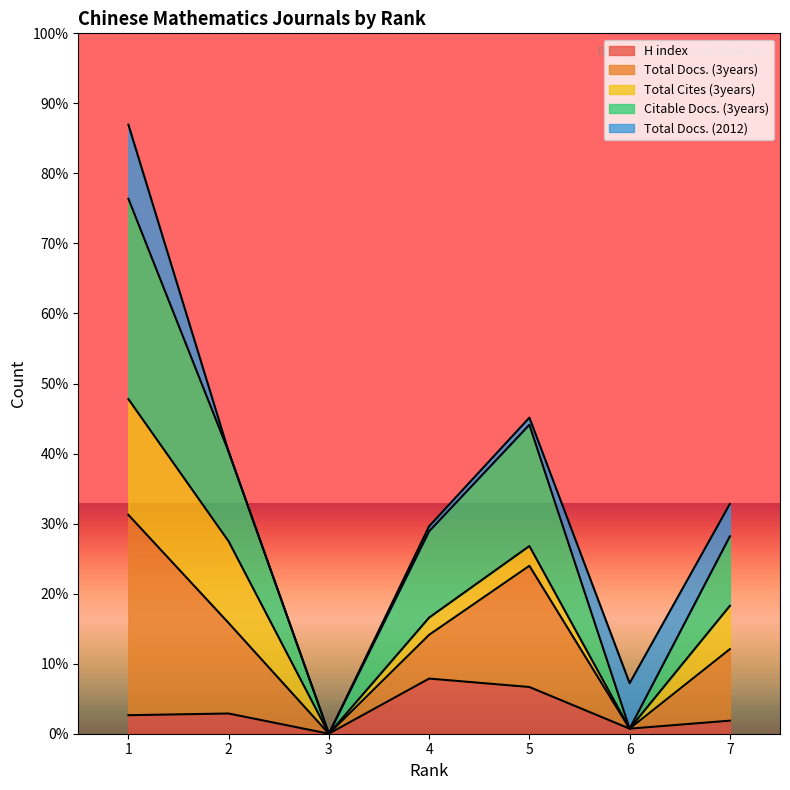

List the labels in order of H index value, largest first.

4, 5, 2, 1, 7, 6, 3